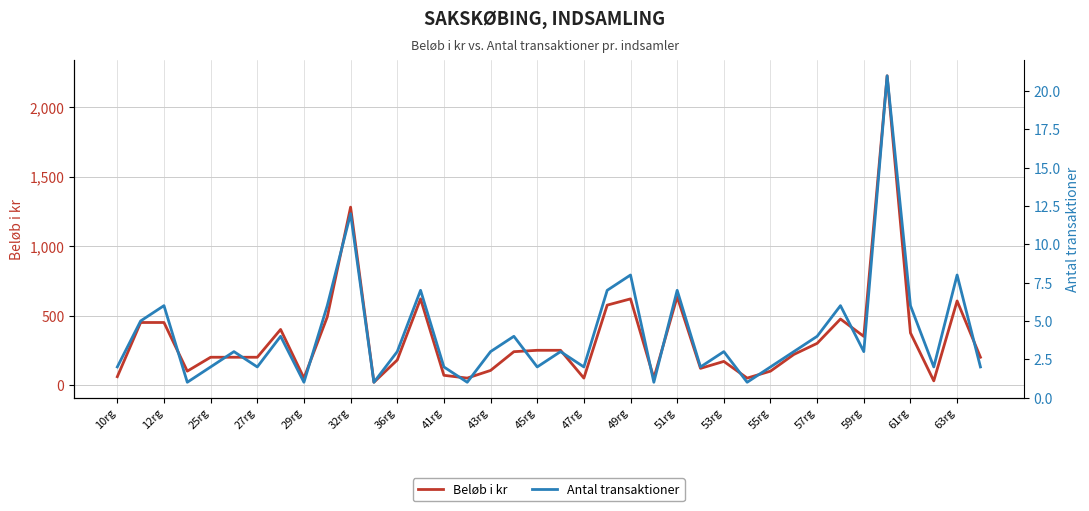

What is the maximum value for Beløb i kr?

2225